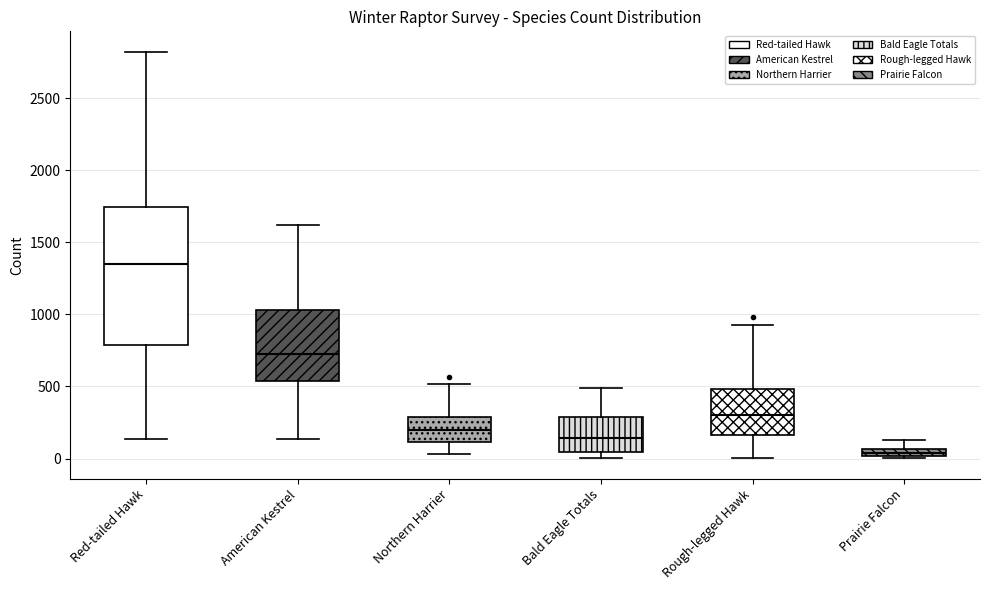

Comparing the boxes themselves (not the whiskers), which one is the tallest?

Red-tailed Hawk